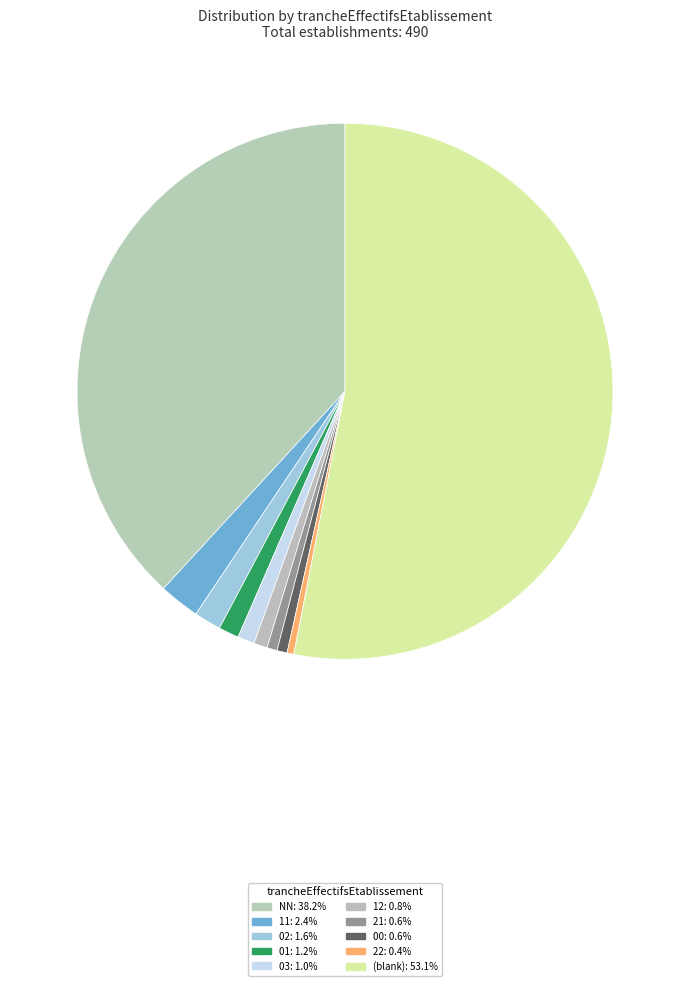

How many segments does this pie chart have?

10